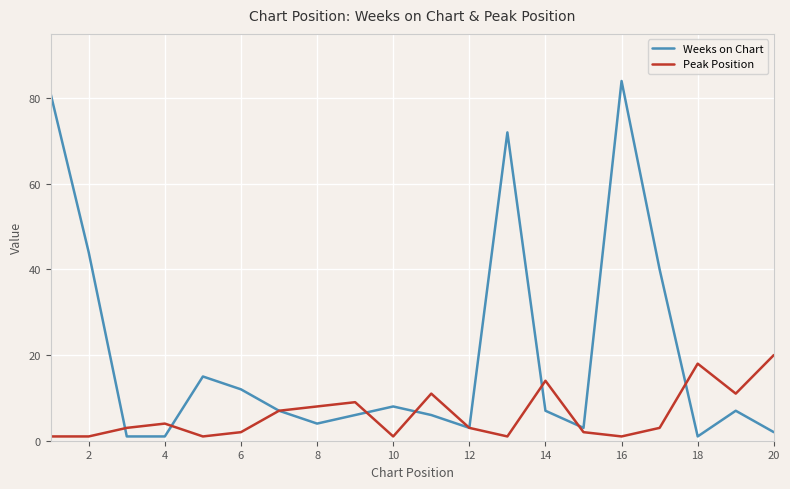

Rank the series by their maximum value, from highest to lowest.

Weeks on Chart, Peak Position